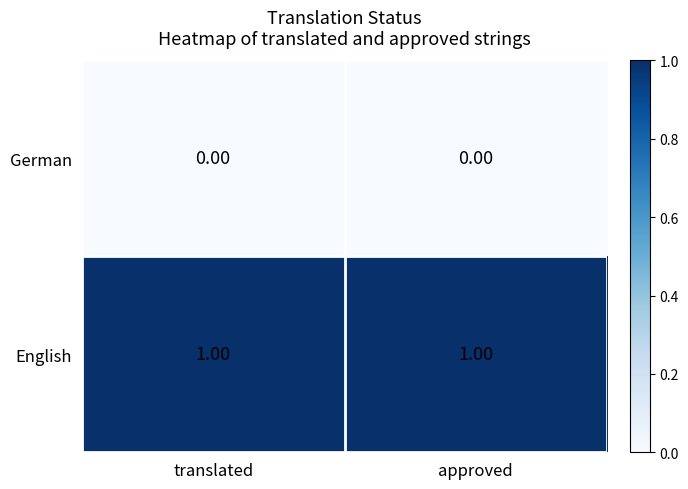

List the series in order of their overall mean, highest first.

English, German